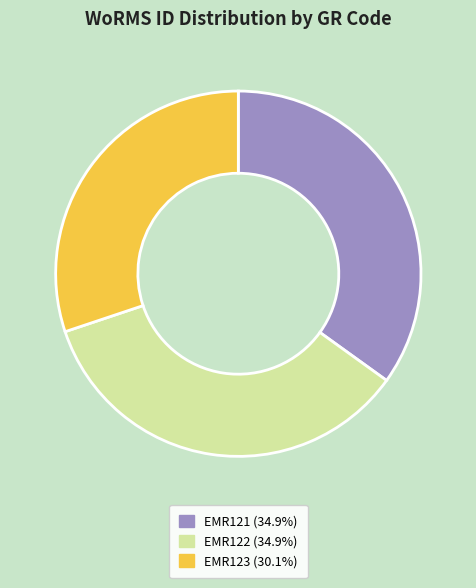

Count the number of slices in the pie.

3